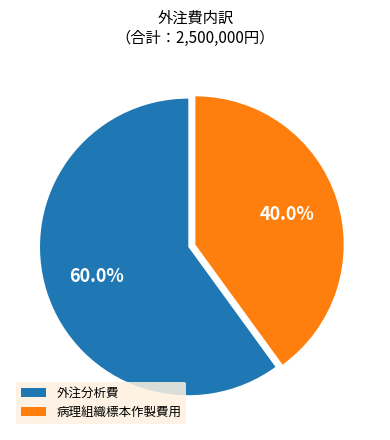

To the nearest percent, what is the average slice percentage?

50%